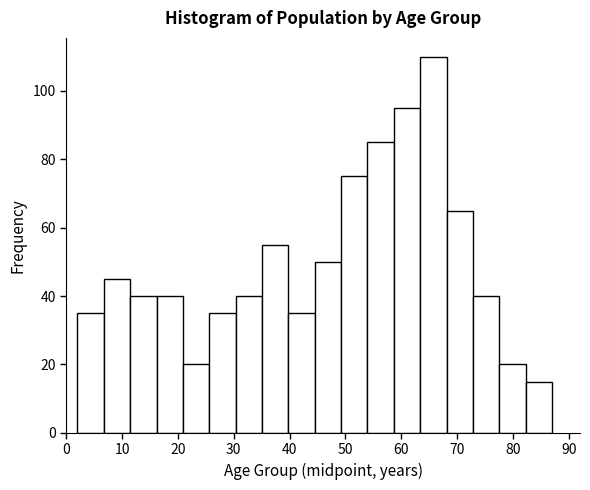

Over which range of the x-axis is the bar tallest?

63 to 68